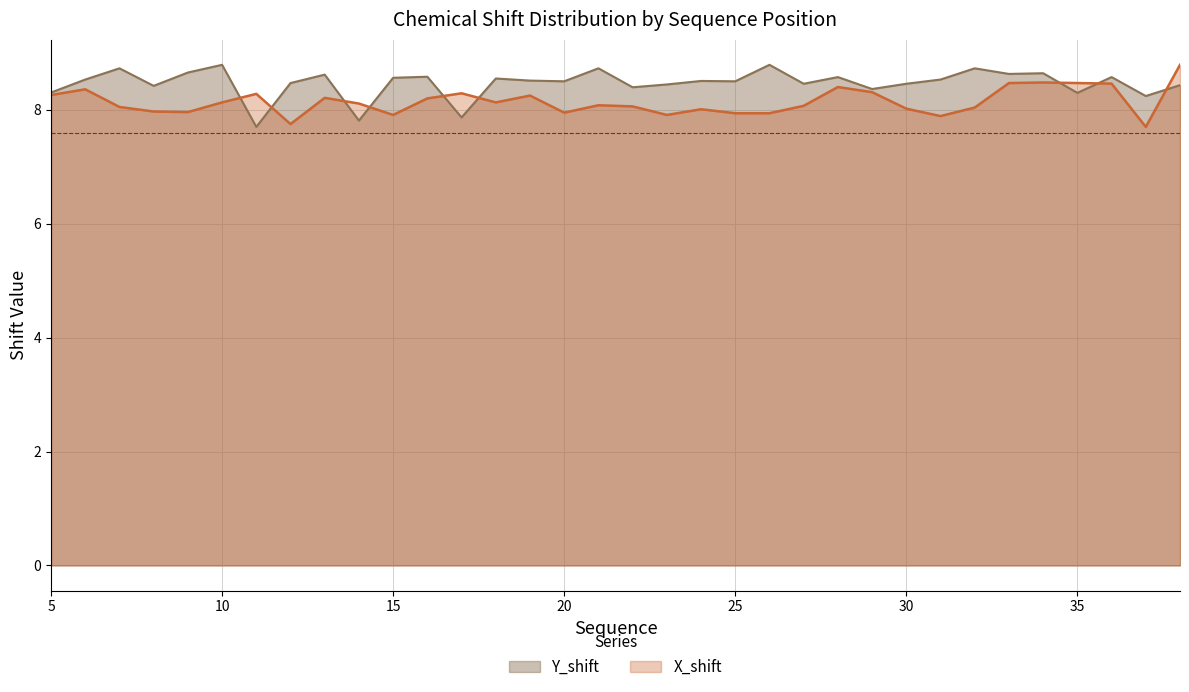

How many data points in Y_shift are above 8?

31